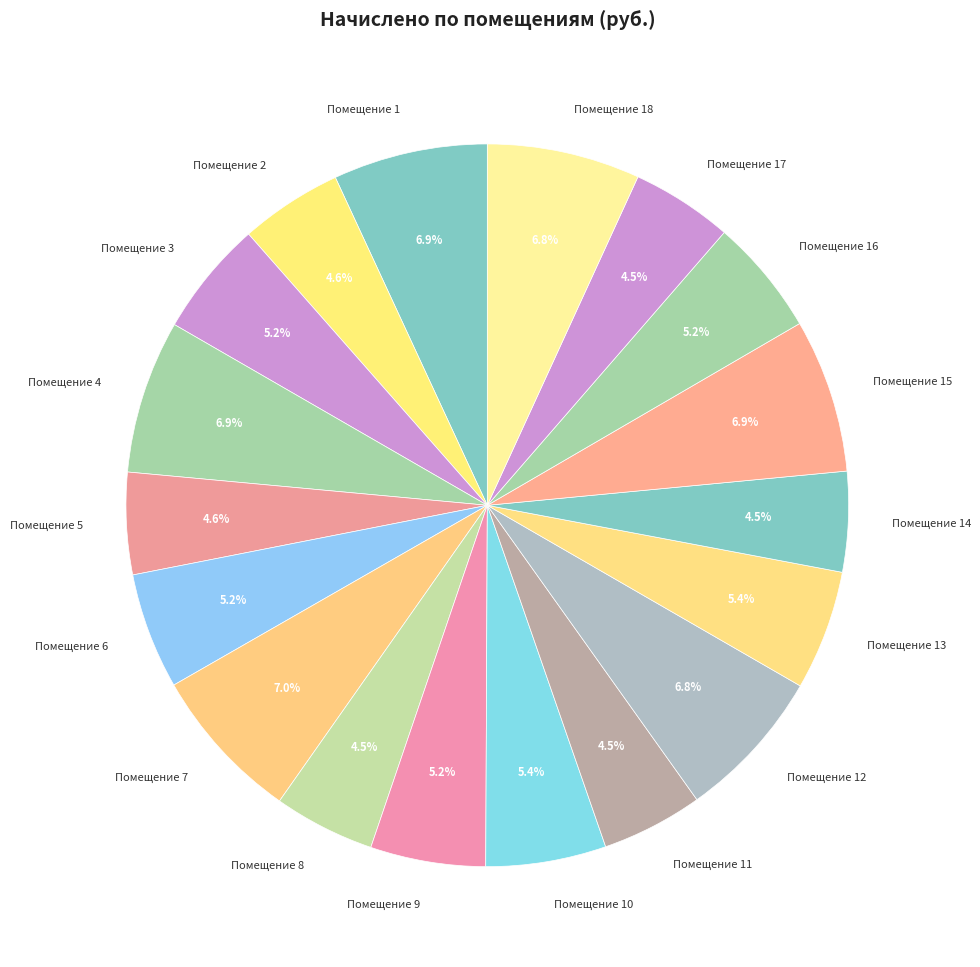

Between Помещение 4 and Помещение 13, which is larger?

Помещение 4